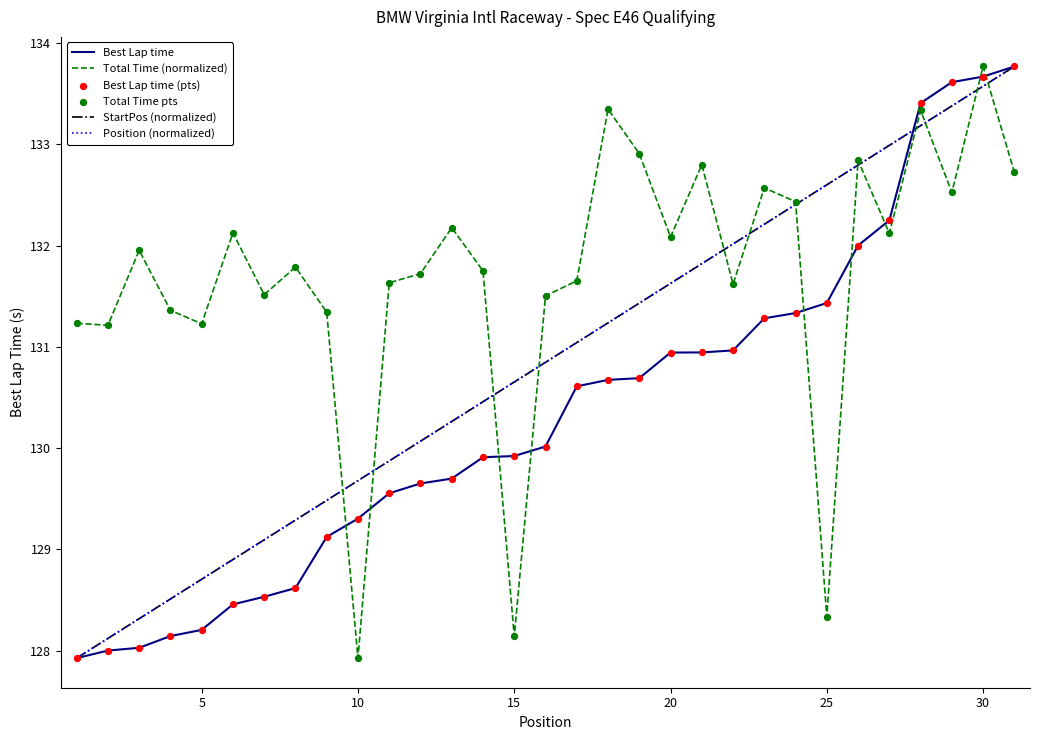

At how many categories does at least one series exceed 129?

31